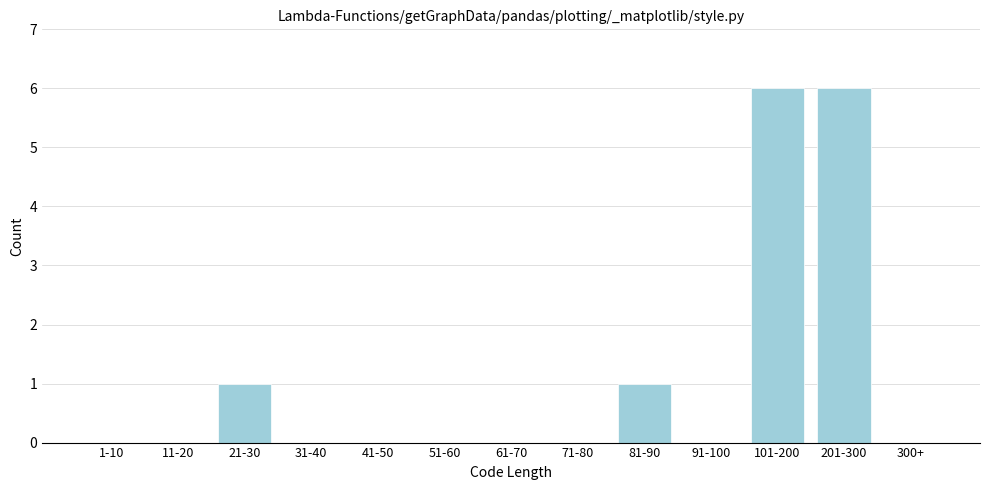

Reading left to right, what are all the values shown in this chart?

1-10=0	11-20=0	21-30=1	31-40=0	41-50=0	51-60=0	61-70=0	71-80=0	81-90=1	91-100=0	101-200=6	201-300=6	300+=0